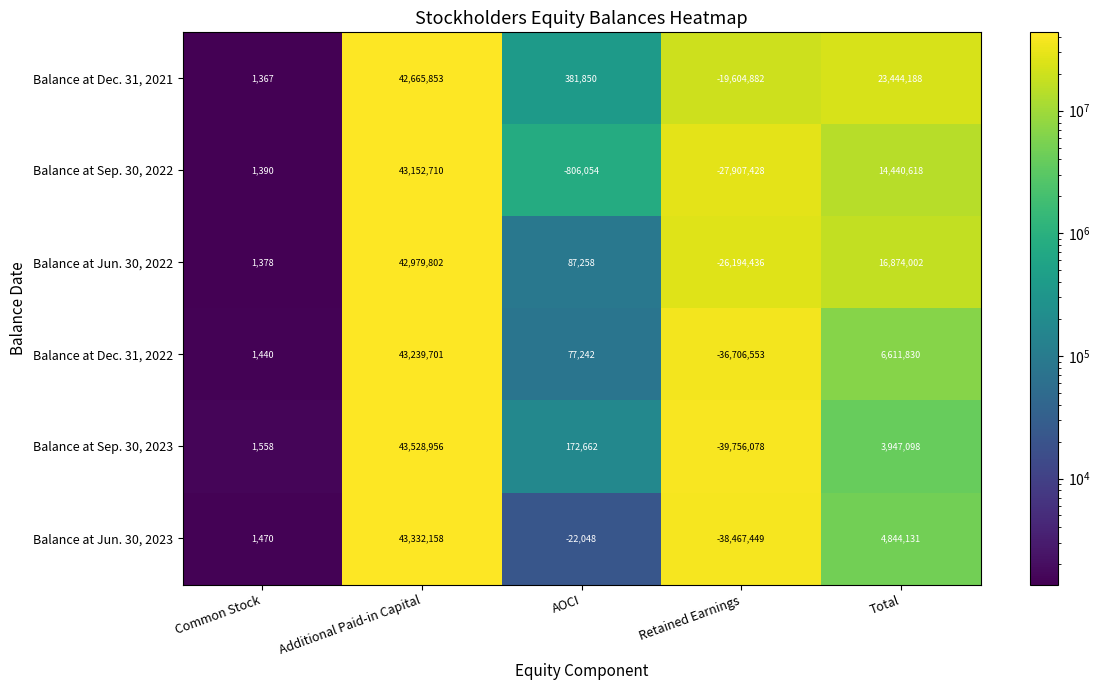

What is the difference between the Balance at Sep. 30, 2023 values at Total and Common Stock?

3945540